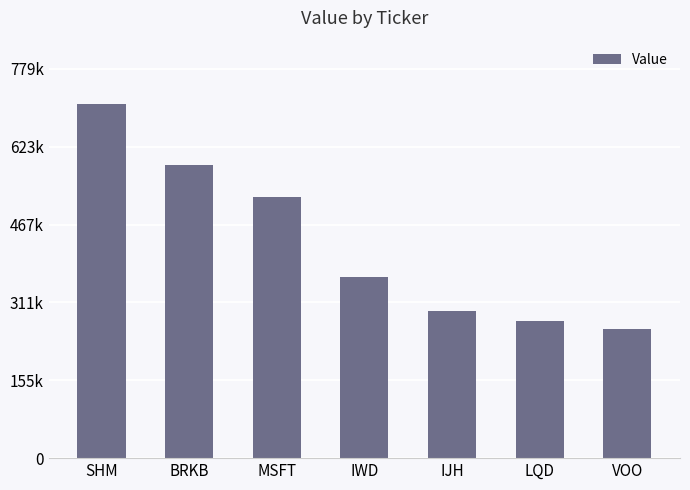

List the labels in order of value, largest first.

SHM, BRKB, MSFT, IWD, IJH, LQD, VOO